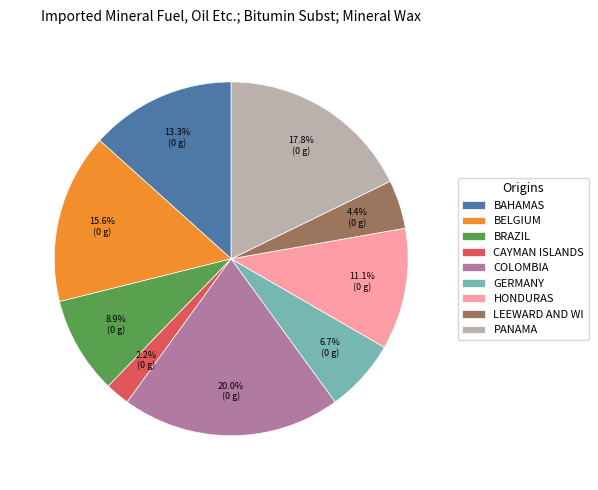

Rank the categories by value from lowest to highest.

CAYMAN ISLANDS, LEEWARD AND WI, GERMANY, BRAZIL, HONDURAS, BAHAMAS, BELGIUM, PANAMA, COLOMBIA